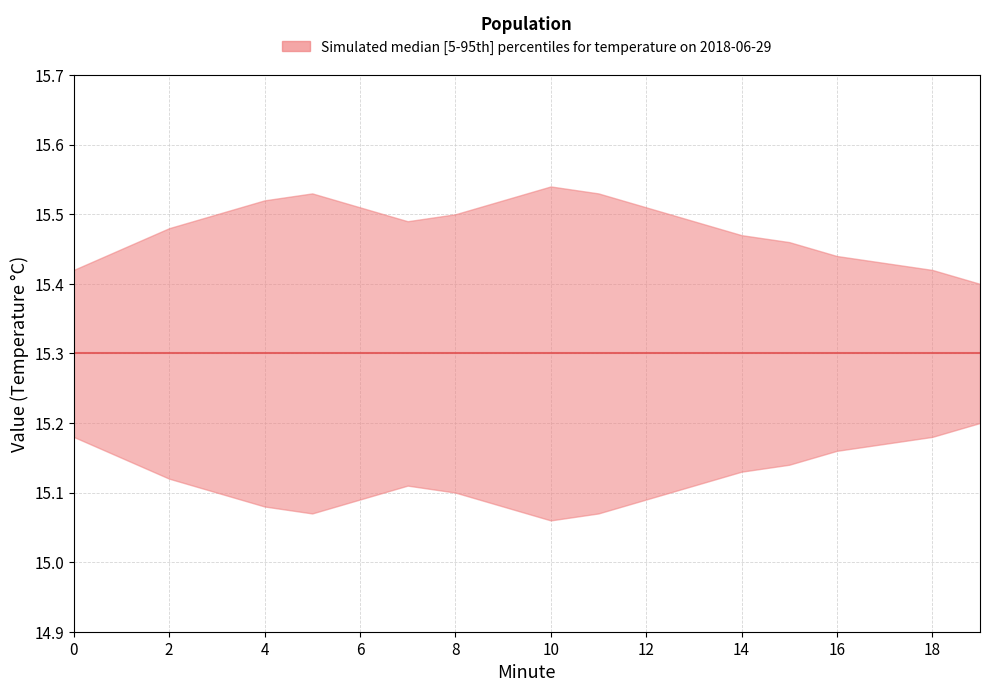

The value of lower at 16 is 24.8. True or false?

False